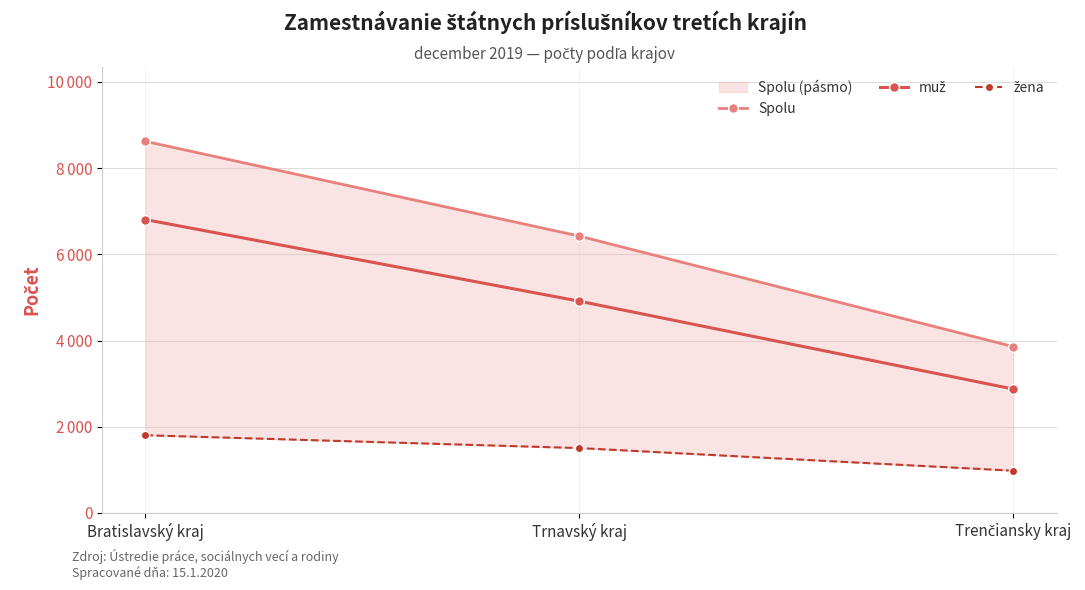

What is the value of the muž point at the 1st from the left?

6805